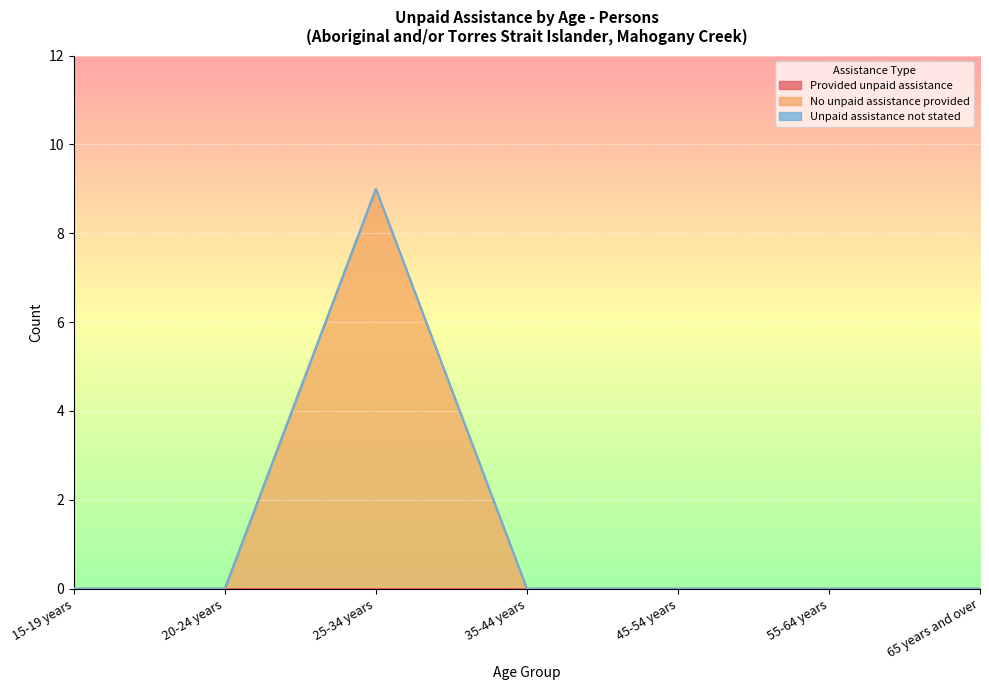

Which category has the highest value in the Provided unpaid assistance series?

15-19 years